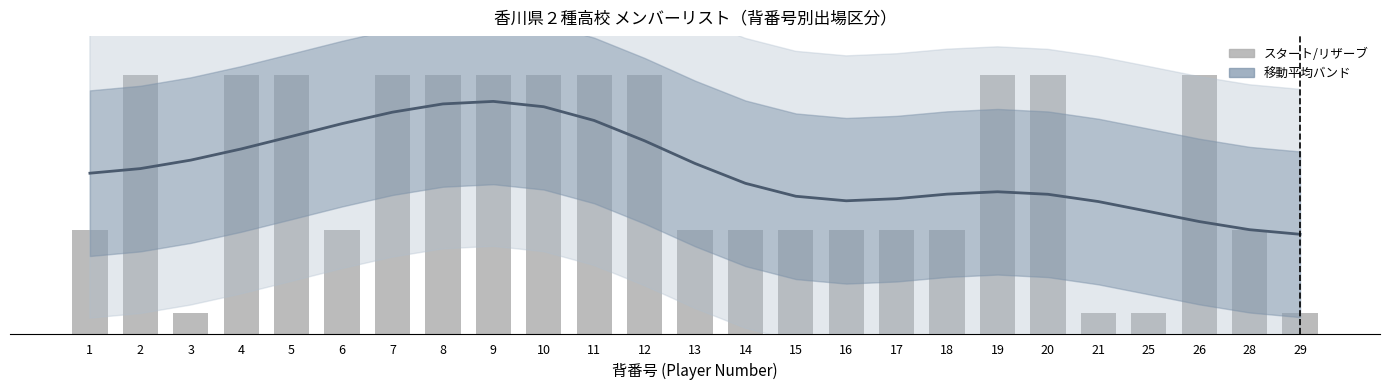

How many distinct data groups are displayed?

2